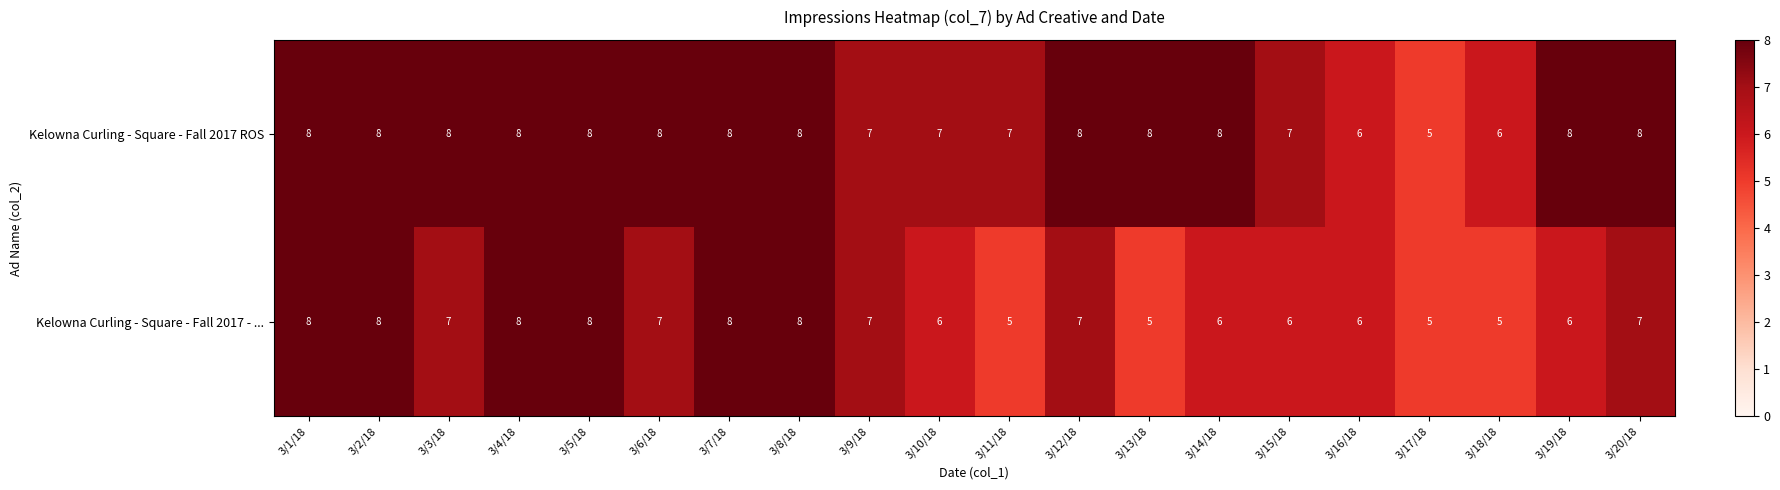

Which series changed the most between 3/10/18 and 3/11/18?

Kelowna Curling - Square - Fall 2017 - ...